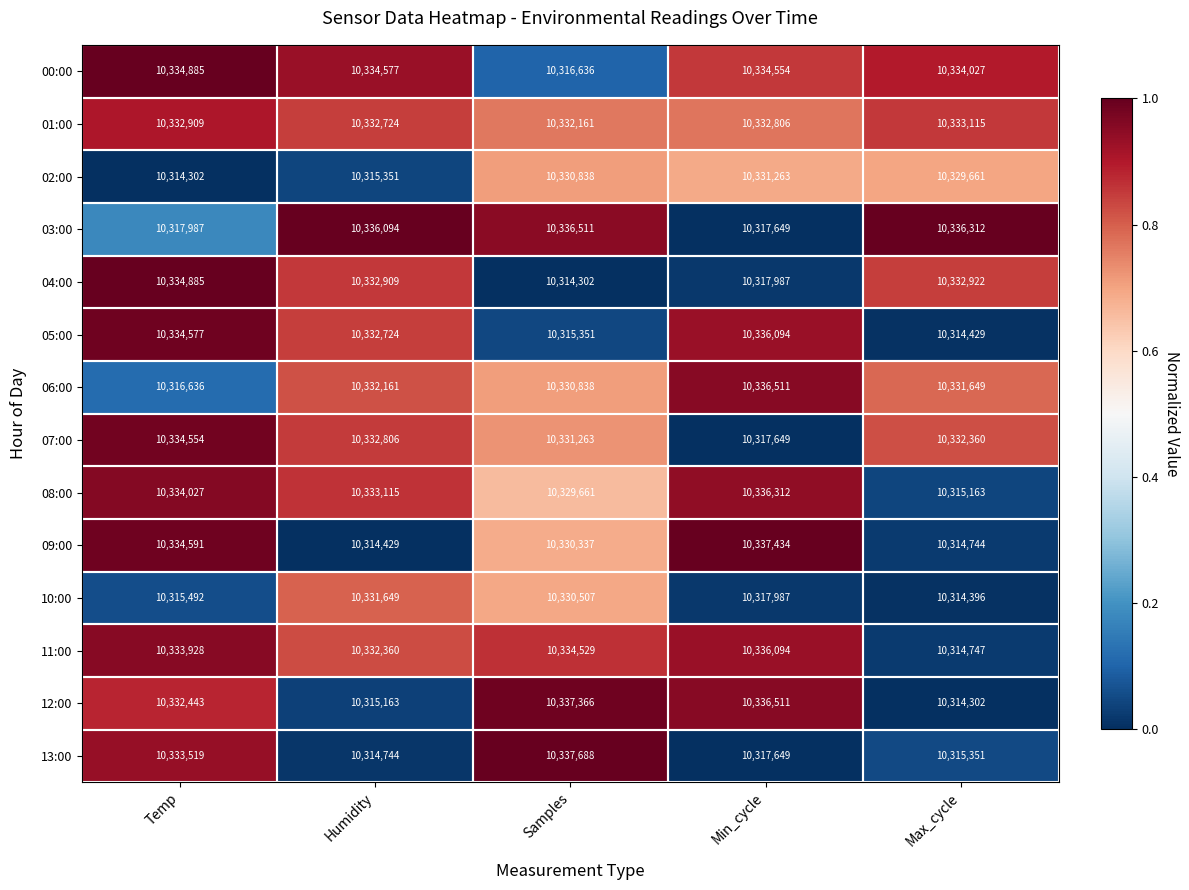

Which series changed the most between Temp and Min_cycle?

06:00